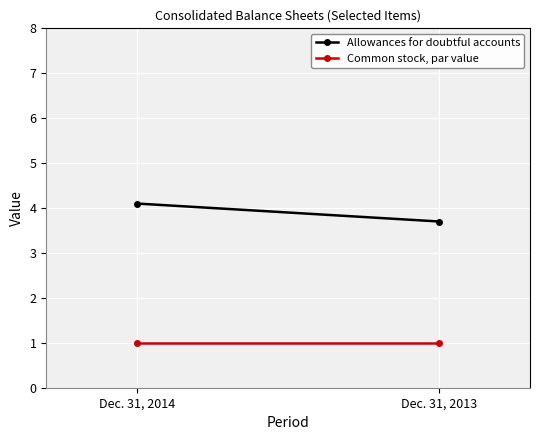

Rank the series by their maximum value, from highest to lowest.

Allowances for doubtful accounts, Common stock, par value